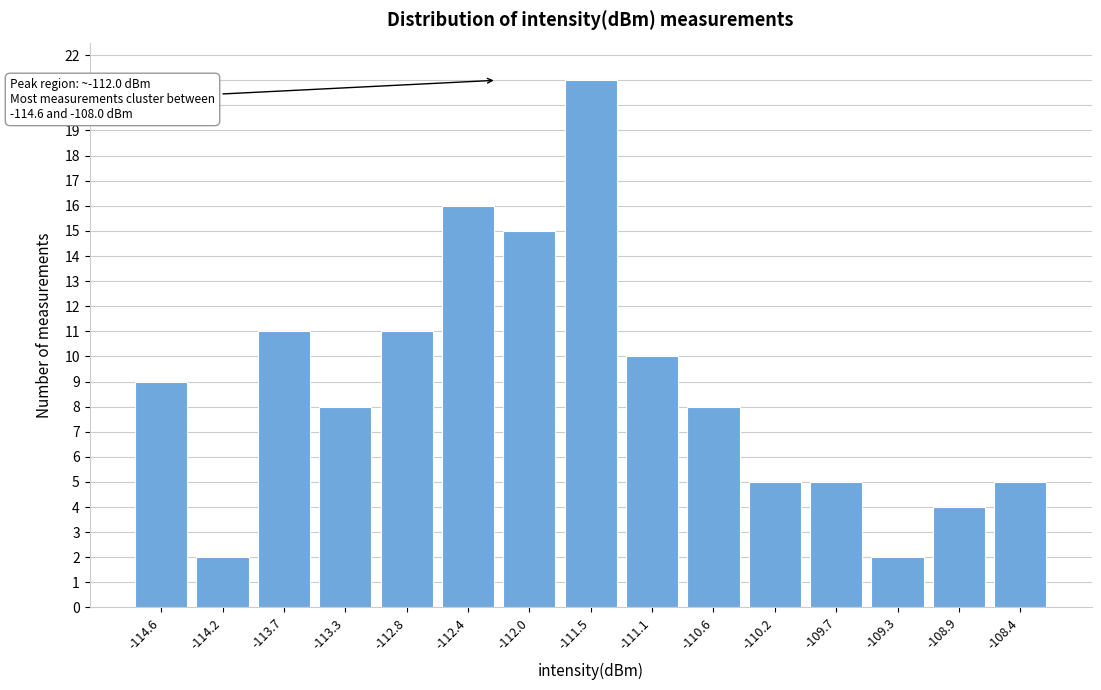

Reading left to right, extract all data points from this chart.

-114.6=9	-114.2=2	-113.7=11	-113.3=8	-112.8=11	-112.4=16	-112.0=15	-111.5=21	-111.1=10	-110.6=8	-110.2=5	-109.7=5	-109.3=2	-108.9=4	-108.4=5